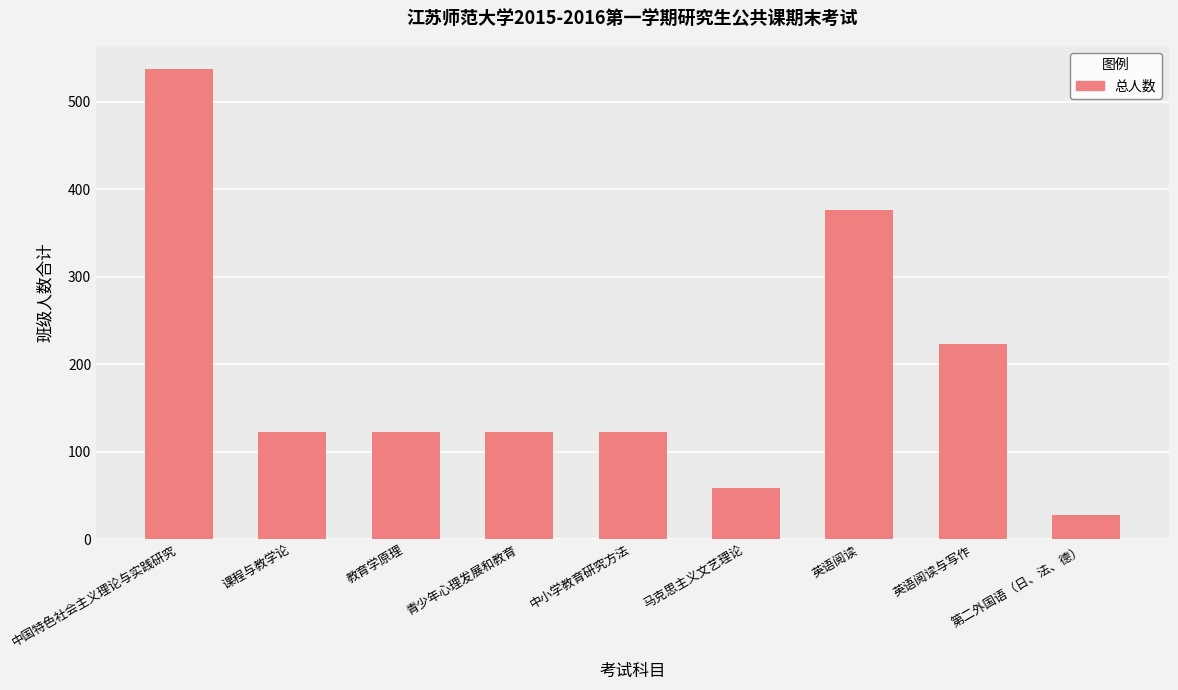

Is it true that the value at 中小学教育研究方法 is 39?

False